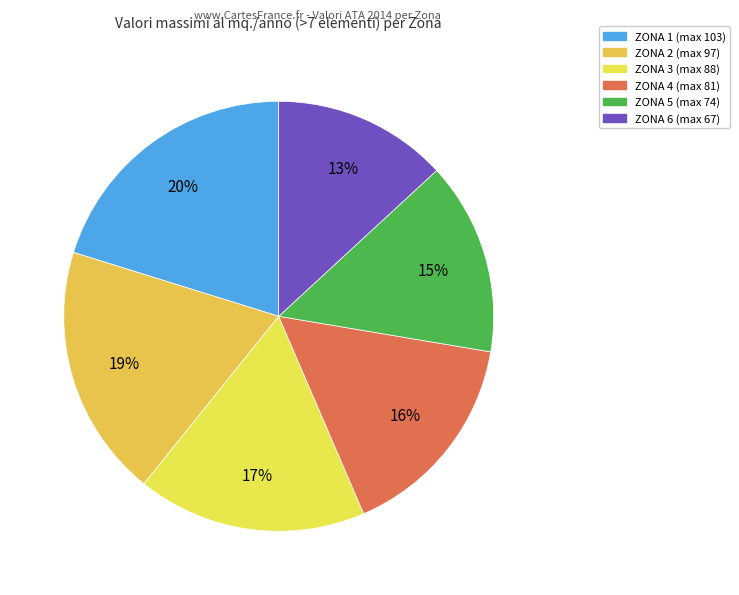

Does any single category account for the majority?

No